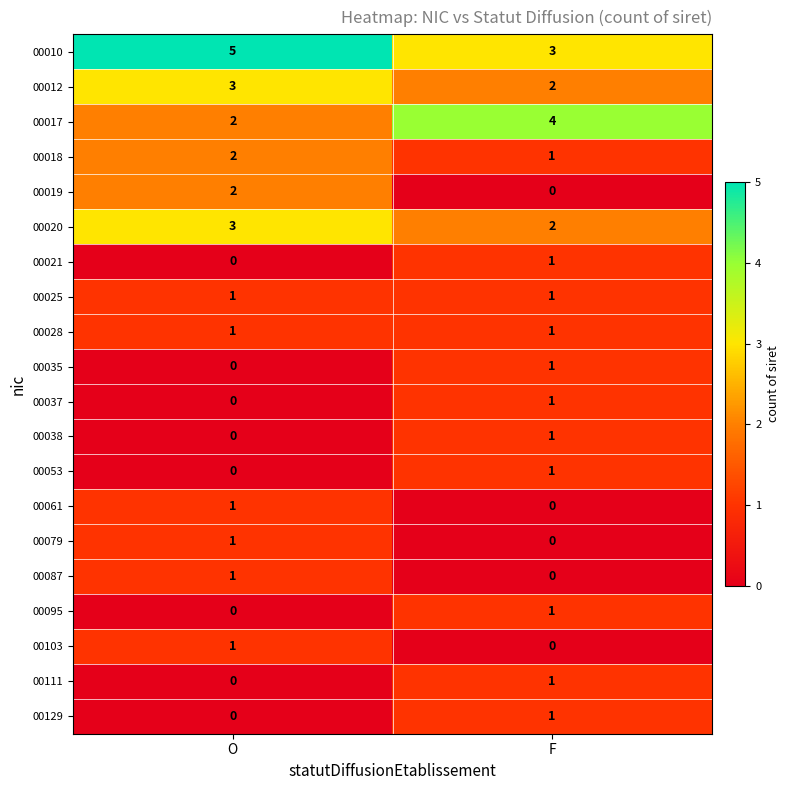

What is the spread (max minus min) of values at F?

4